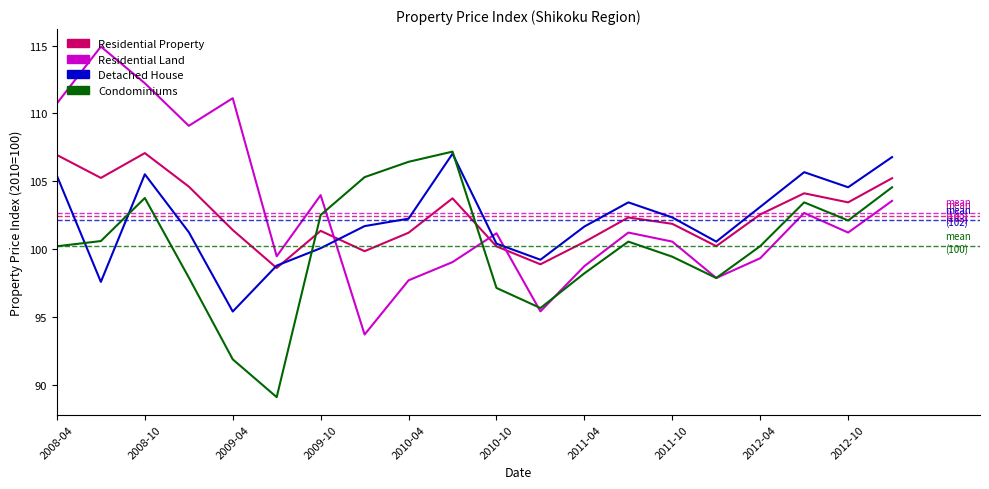

Which series has the widest spread of values?

Residential Land